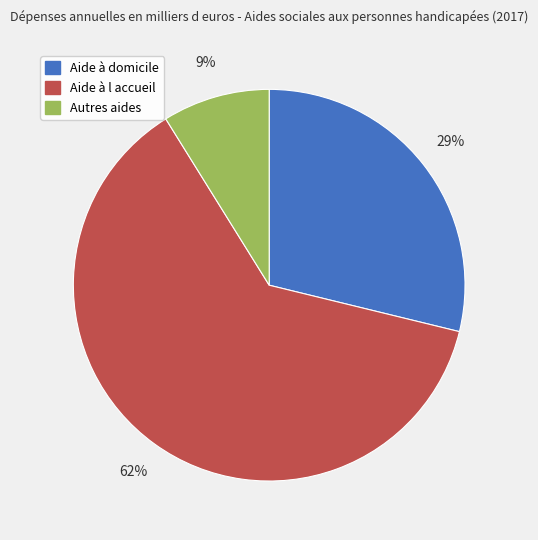

Is there any slice that represents more than half of the pie?

Yes